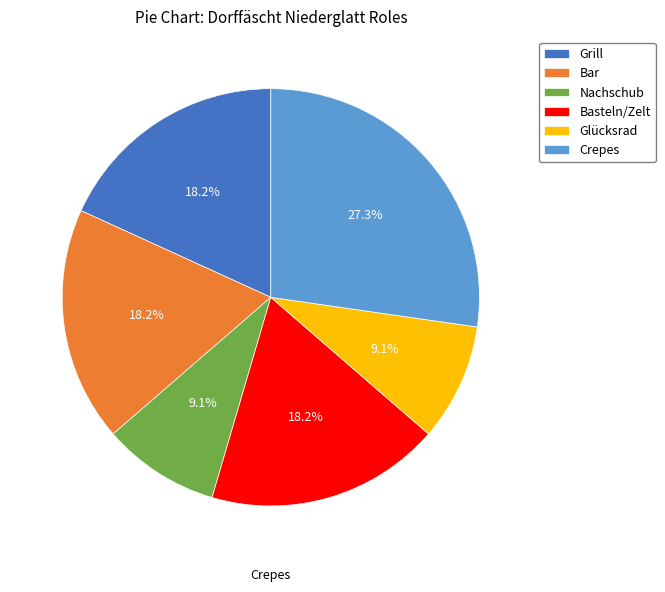

To the nearest percent, what is the average slice percentage?

17%